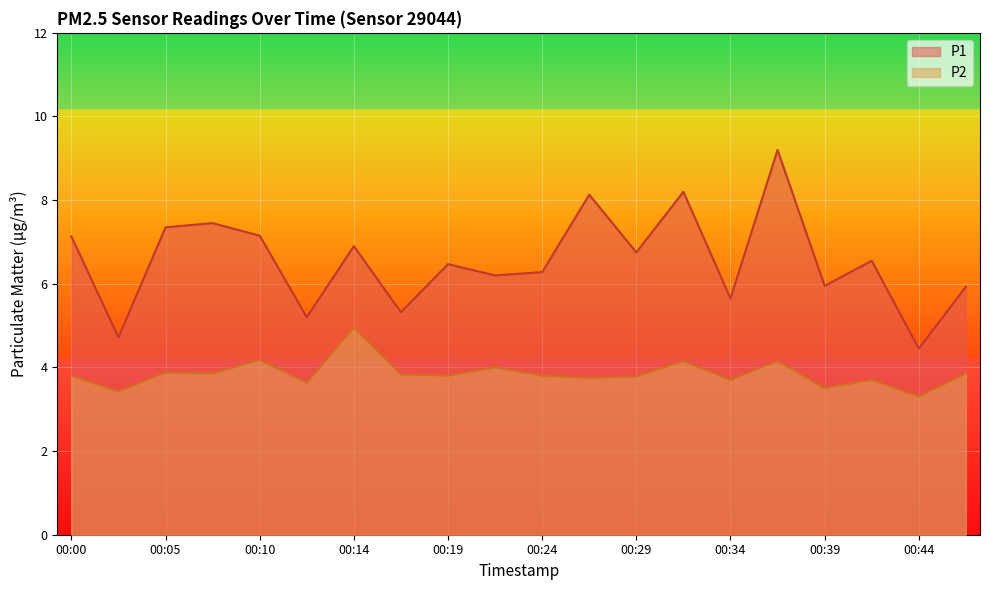

List the series in order of their overall mean, highest first.

P1, P2